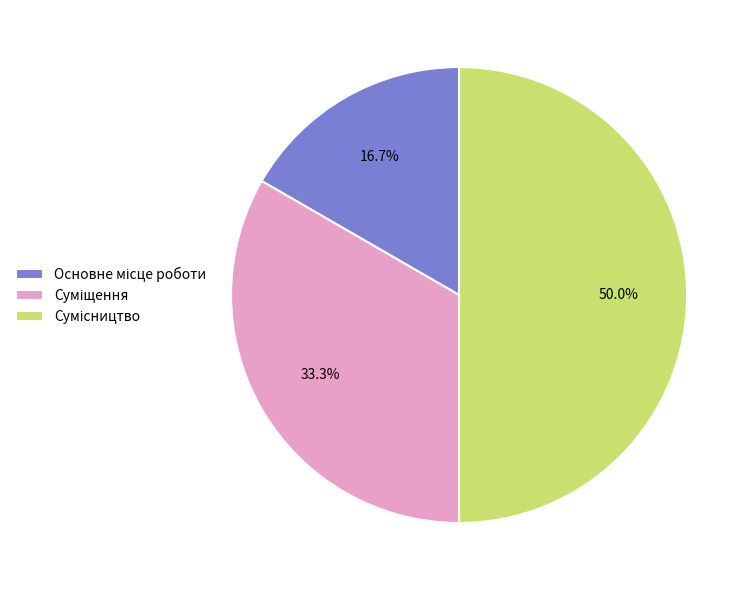

Rank the categories by value from lowest to highest.

Основне місце роботи, Суміщення, Сумісництво